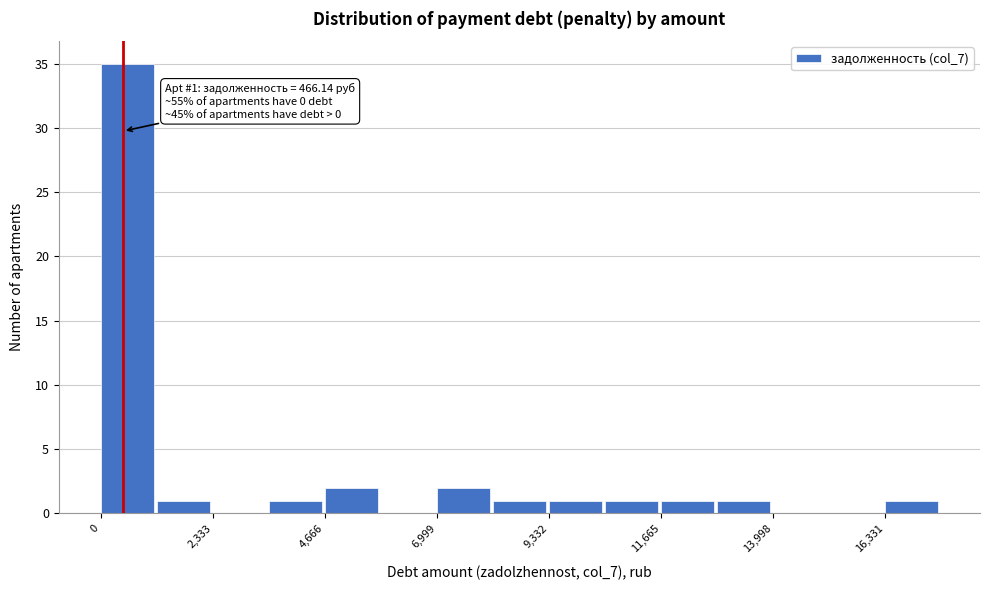

Around what value on the x-axis is the tallest bar? Give the approximate position of its centre, as read against the axis.

500